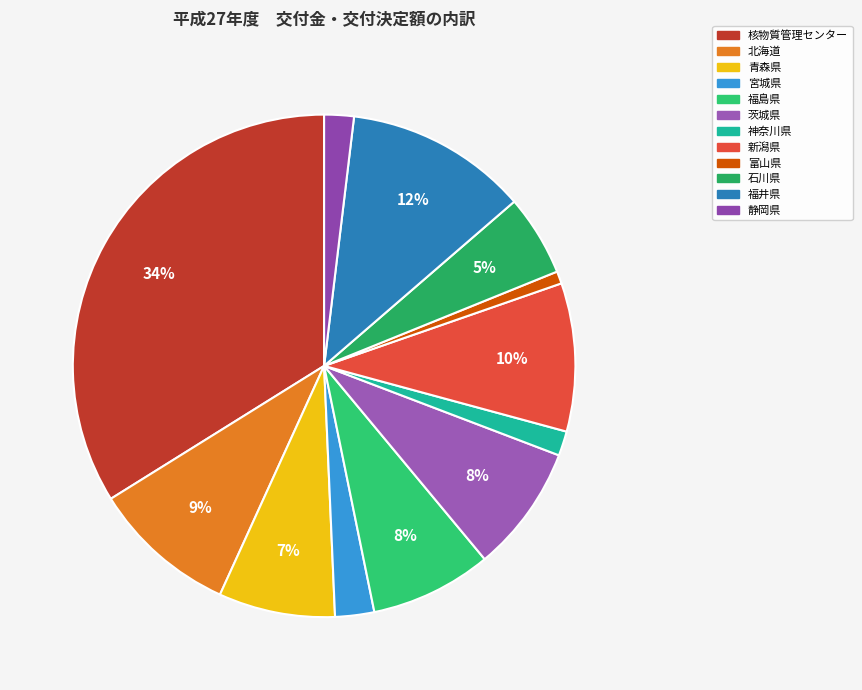

What percentage do 神奈川県 and 北海道 together represent?

10.9%